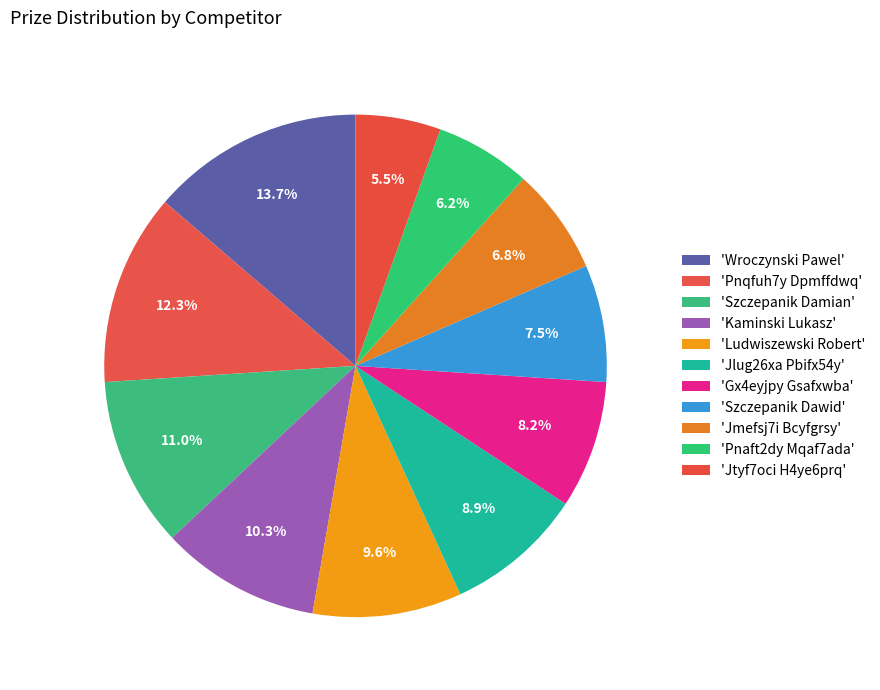

How many segments does this pie chart have?

11